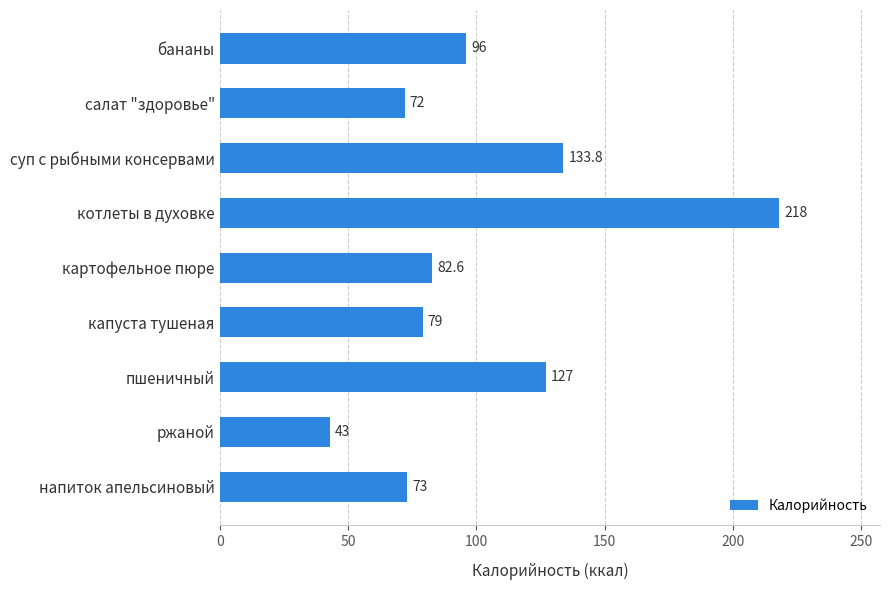

What is the change in value from напиток апельсиновый to капуста тушеная?

+6.0